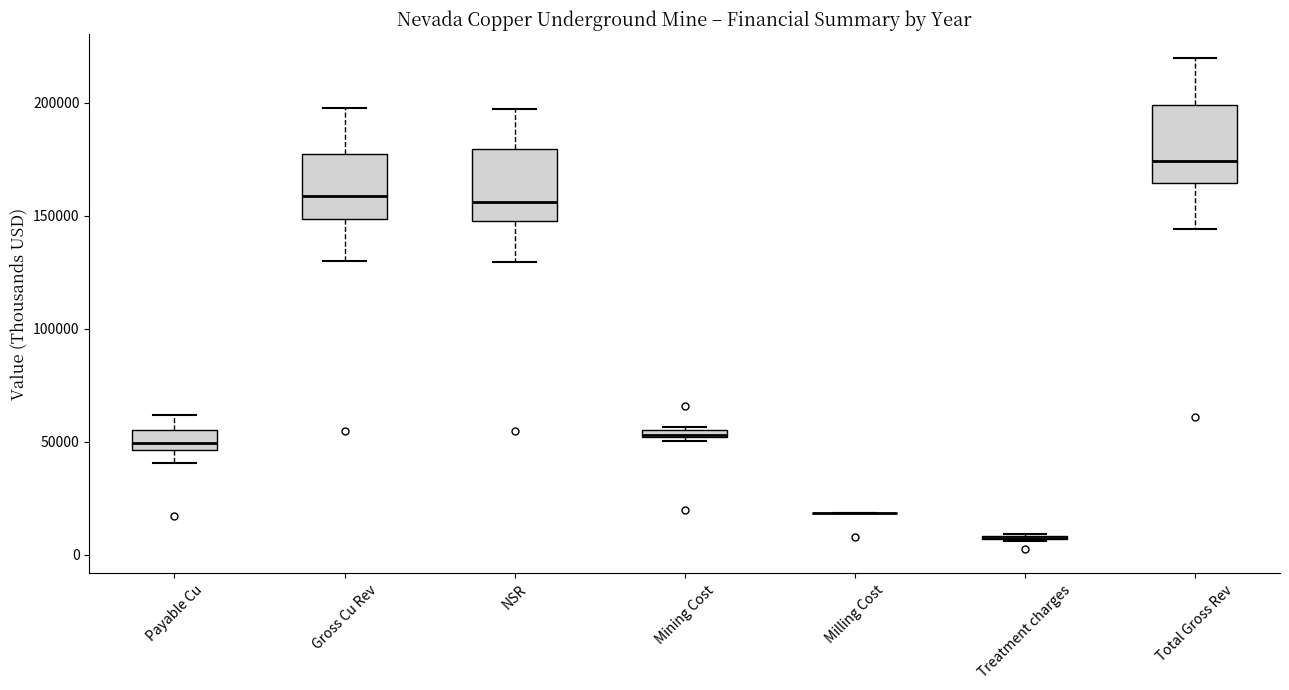

Where is the upper edge of the box for Mining Cost on the y-axis? The values are not printed on the chart, so give them approximately, as read against the axis.

55000